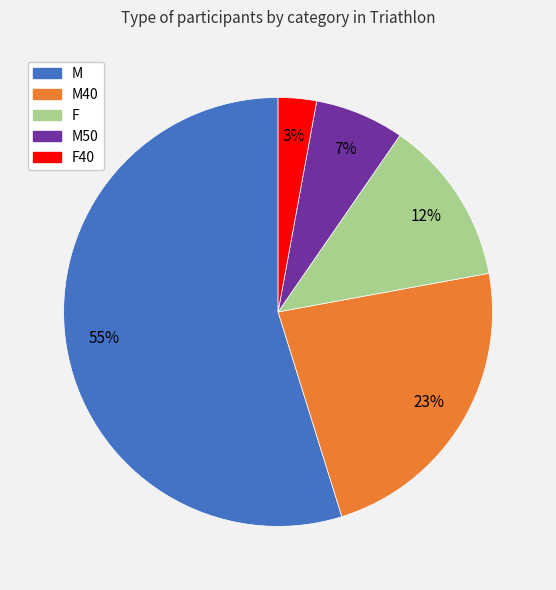

Is there any slice that represents more than half of the pie?

Yes